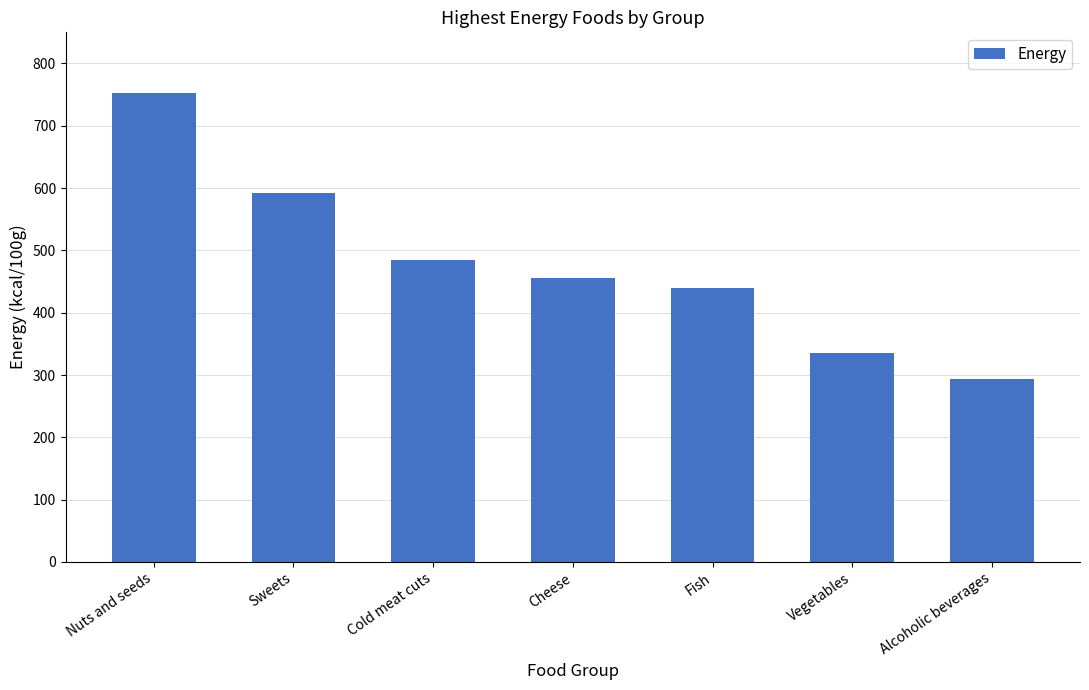

Which label corresponds to the smallest value in the chart?

Alcoholic beverages